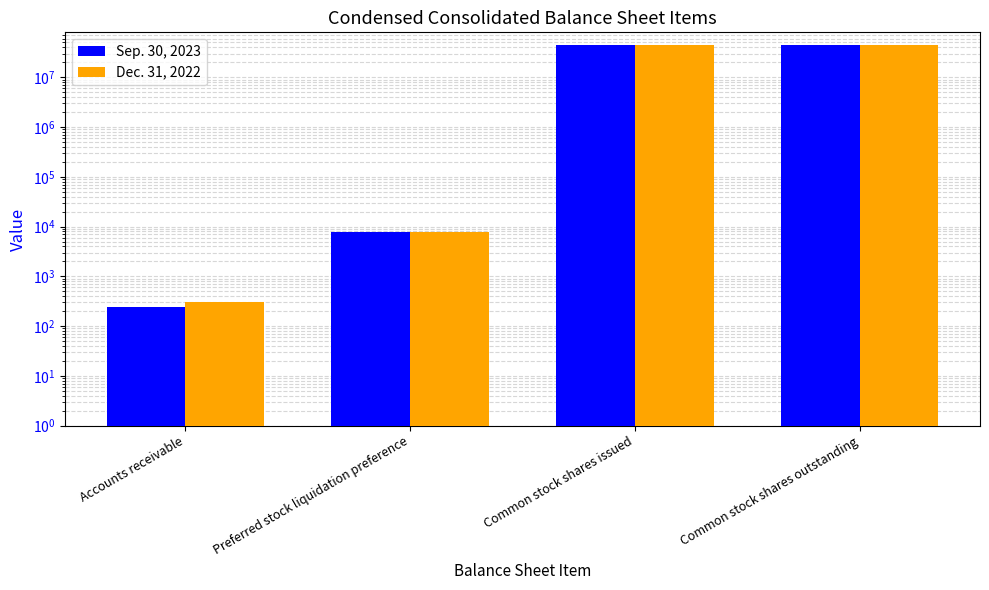

Which series has the largest total across all categories?

Sep. 30, 2023